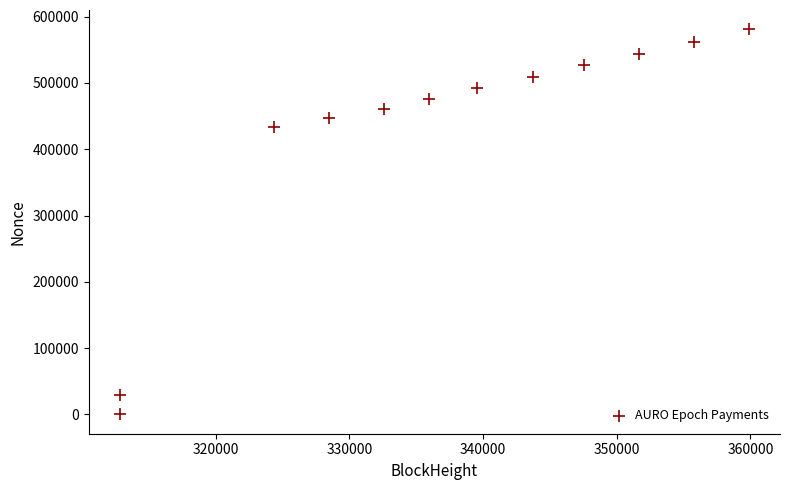

What Y value in the scatter plot is closest to 290414?

433855